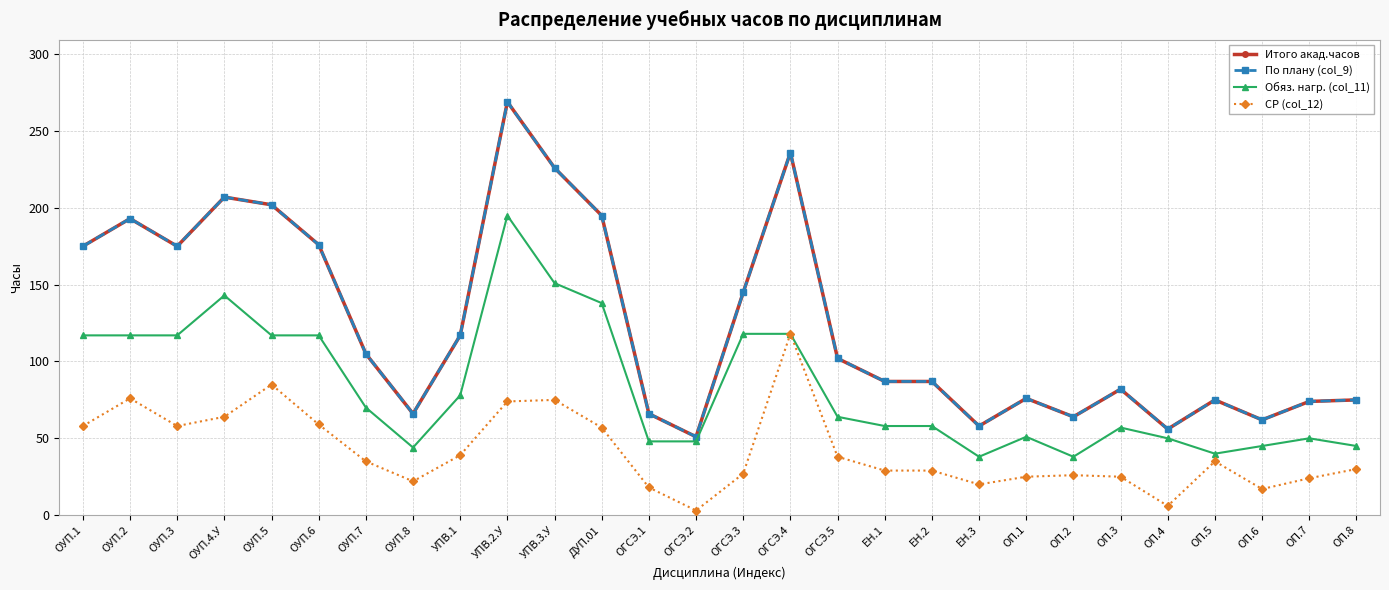

True or false: СР (col_12) has a value of 59 at ОУП.6.

True